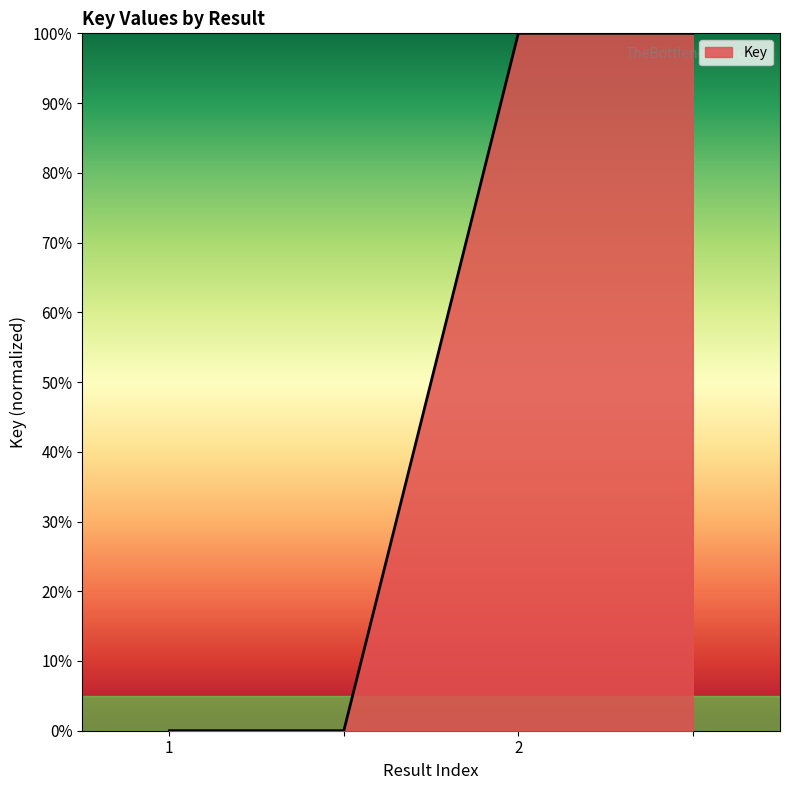

What is the greatest value displayed?

100